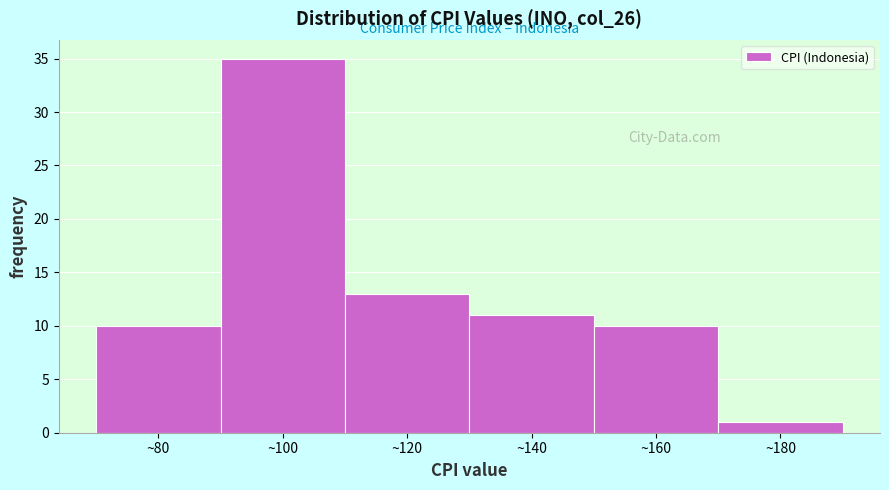

Reading left to right, list every bar in this chart as the range it spans on the x-axis followed by its height. The values are not printed on the chart, so give them approximately, as read against the axis.

70 to 90: 10
90 to 110: 35
110 to 130: 13
130 to 150: 11
150 to 170: 10
170 to 190: 1